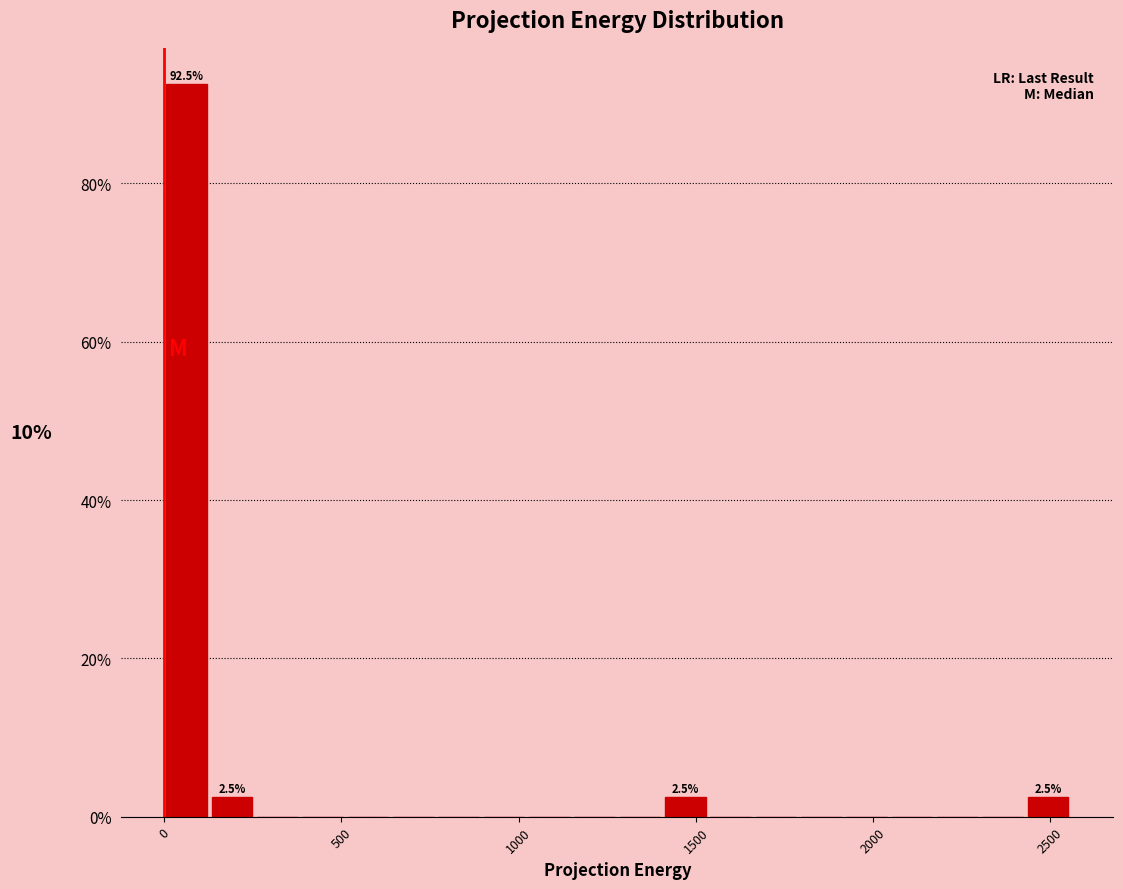

Around what value on the x-axis is the tallest bar? Give the approximate position of its centre, as read against the axis.

50